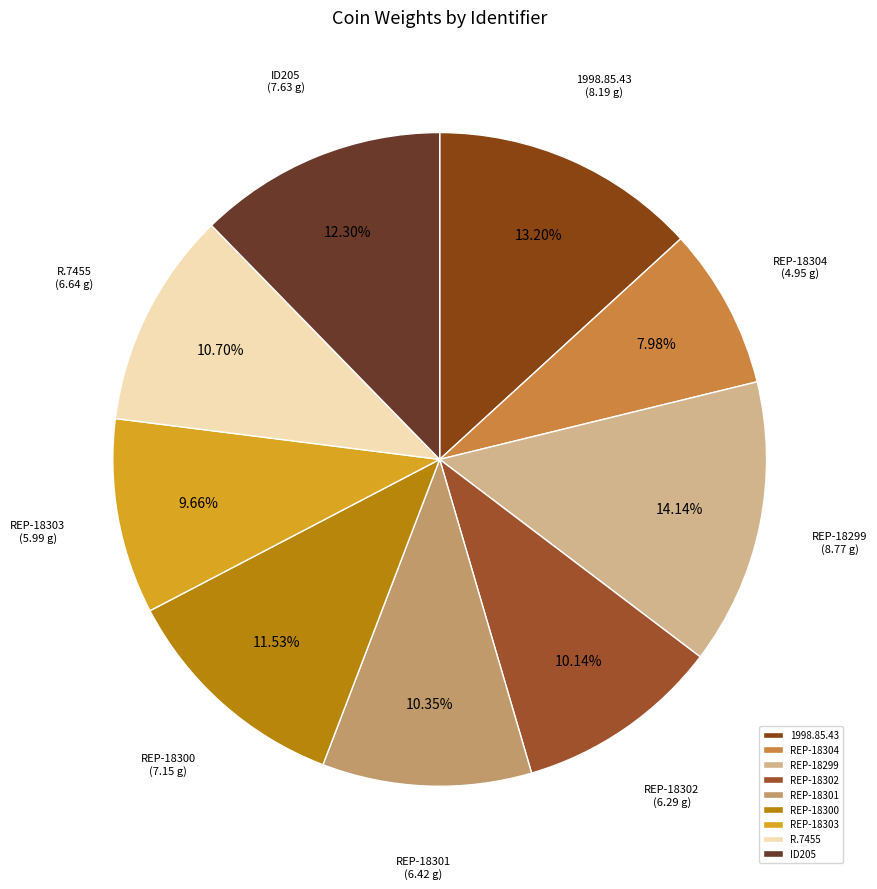

What is the ratio of the value at REP-18299 to the value at R.7455?

1.3